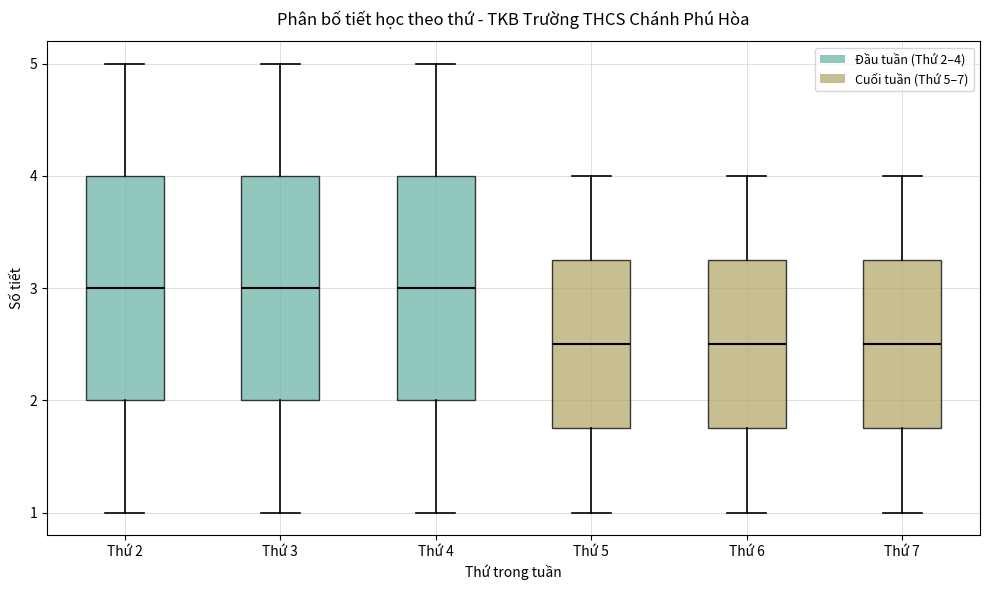

Where does the upper whisker of the box for Thứ 5 end on the y-axis? The values are not printed on the chart, so give them approximately, as read against the axis.

4.0